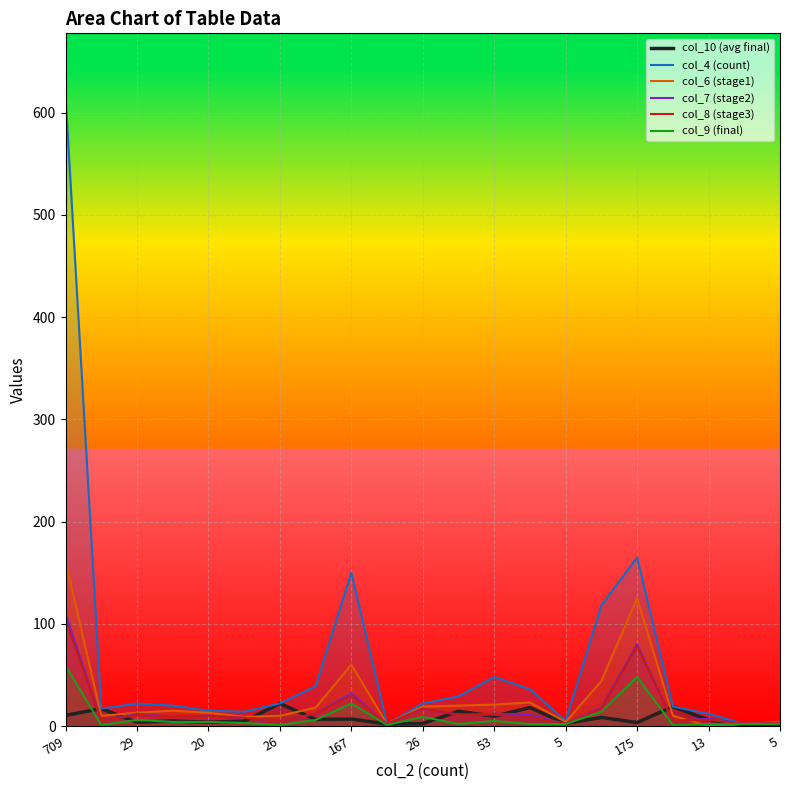

Is the value of col_10 (avg final) at 5 greater than the value of col_4 (count) at 26?

No